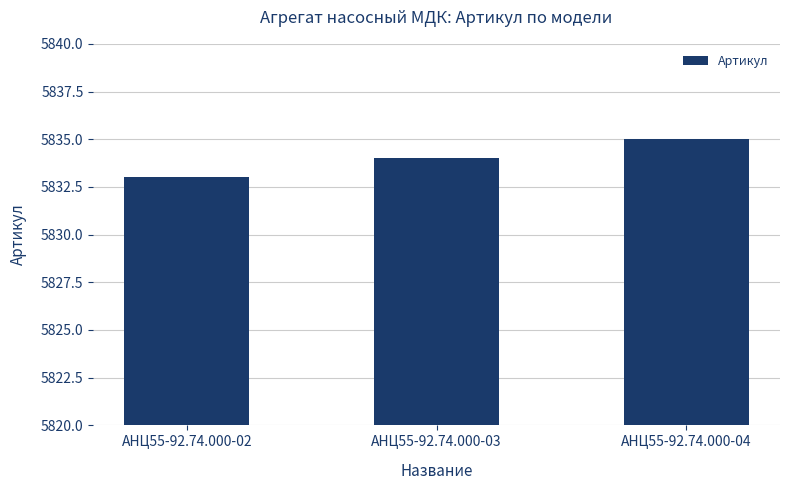

Count the number of categories in the chart.

3